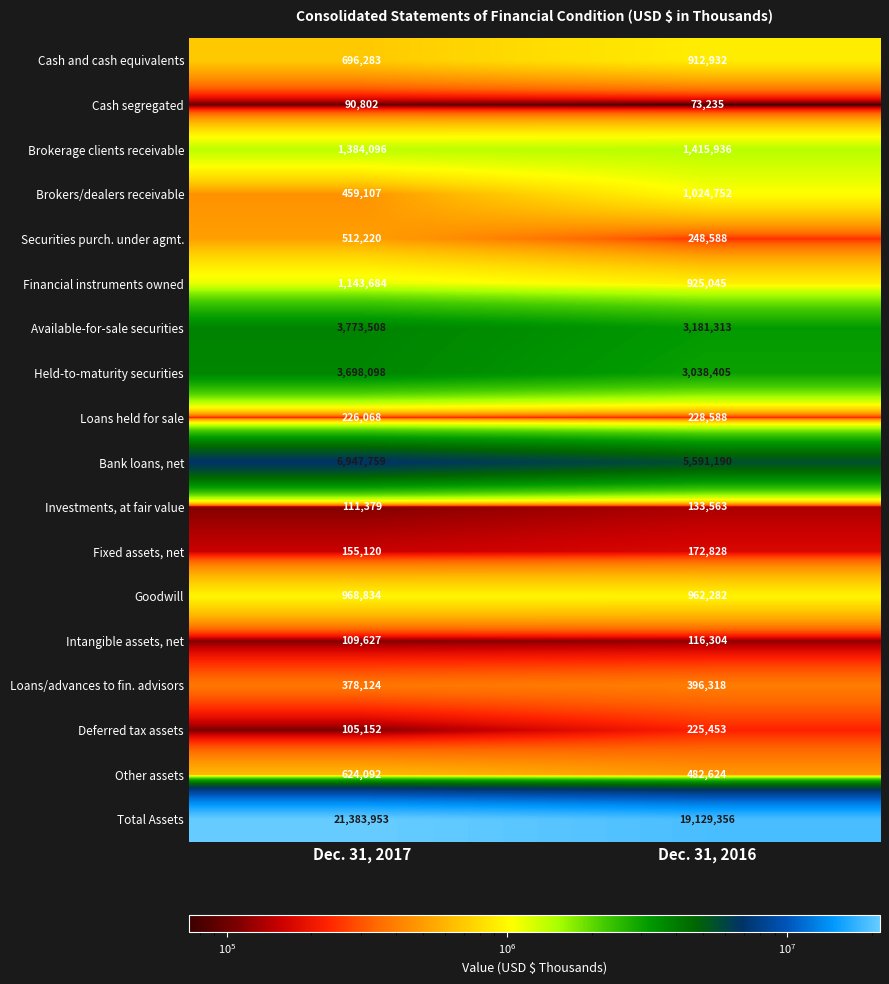

How many values in the Available-for-sale securities series are below 3773508?

1